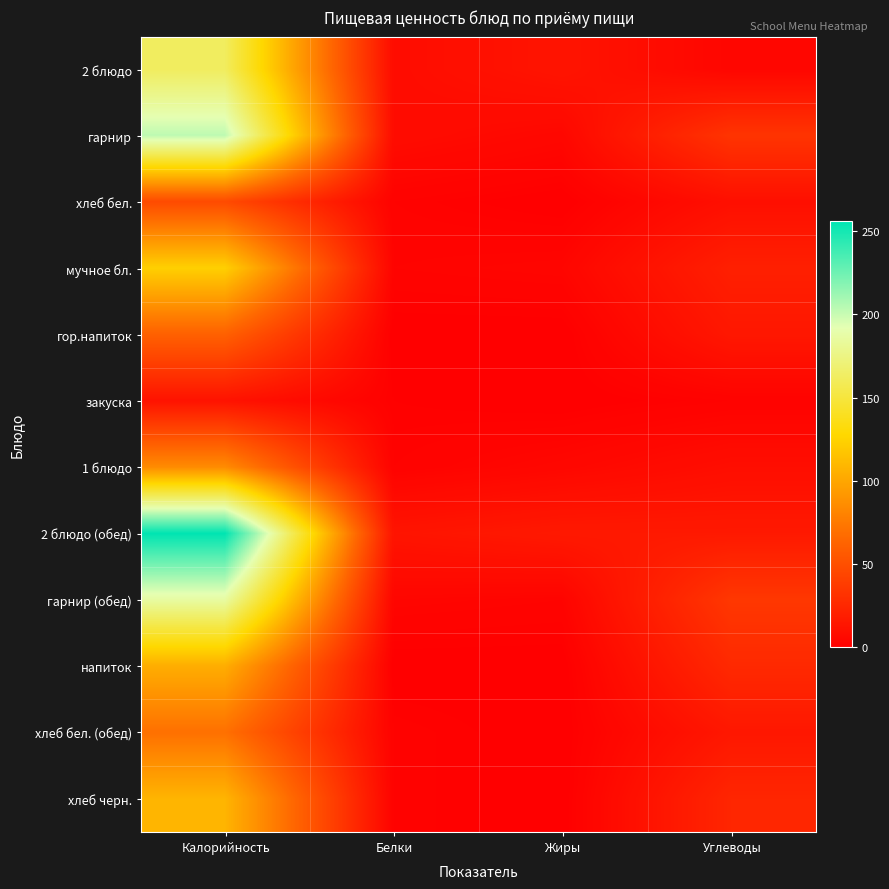

Between Белки and Жиры, which series saw the biggest shift?

2 блюдо